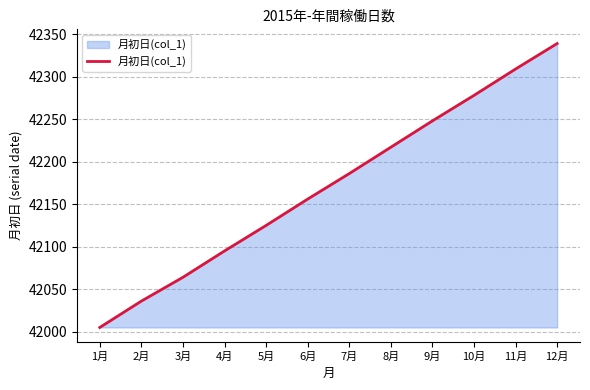

Which label corresponds to the smallest value in the chart?

1月